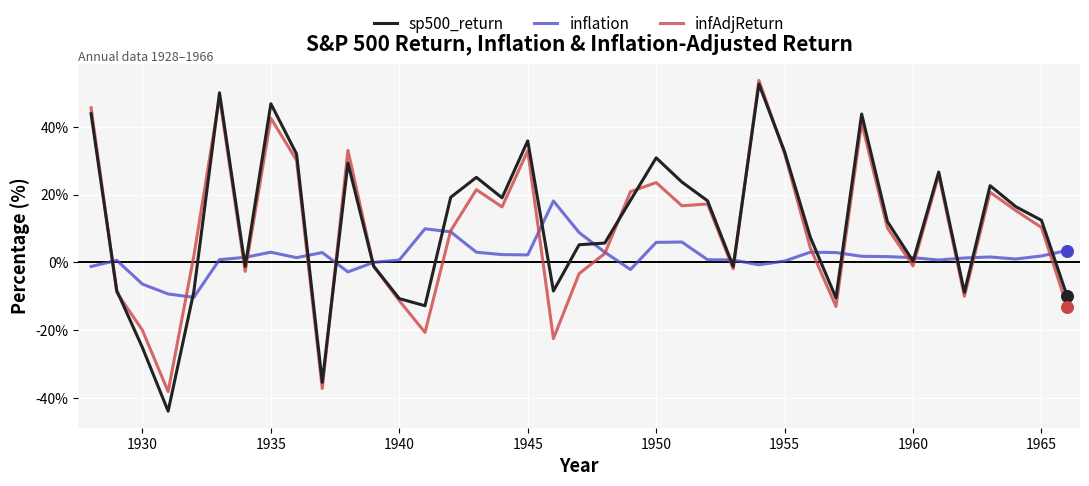

Which series has the largest range (max minus min)?

sp500_return